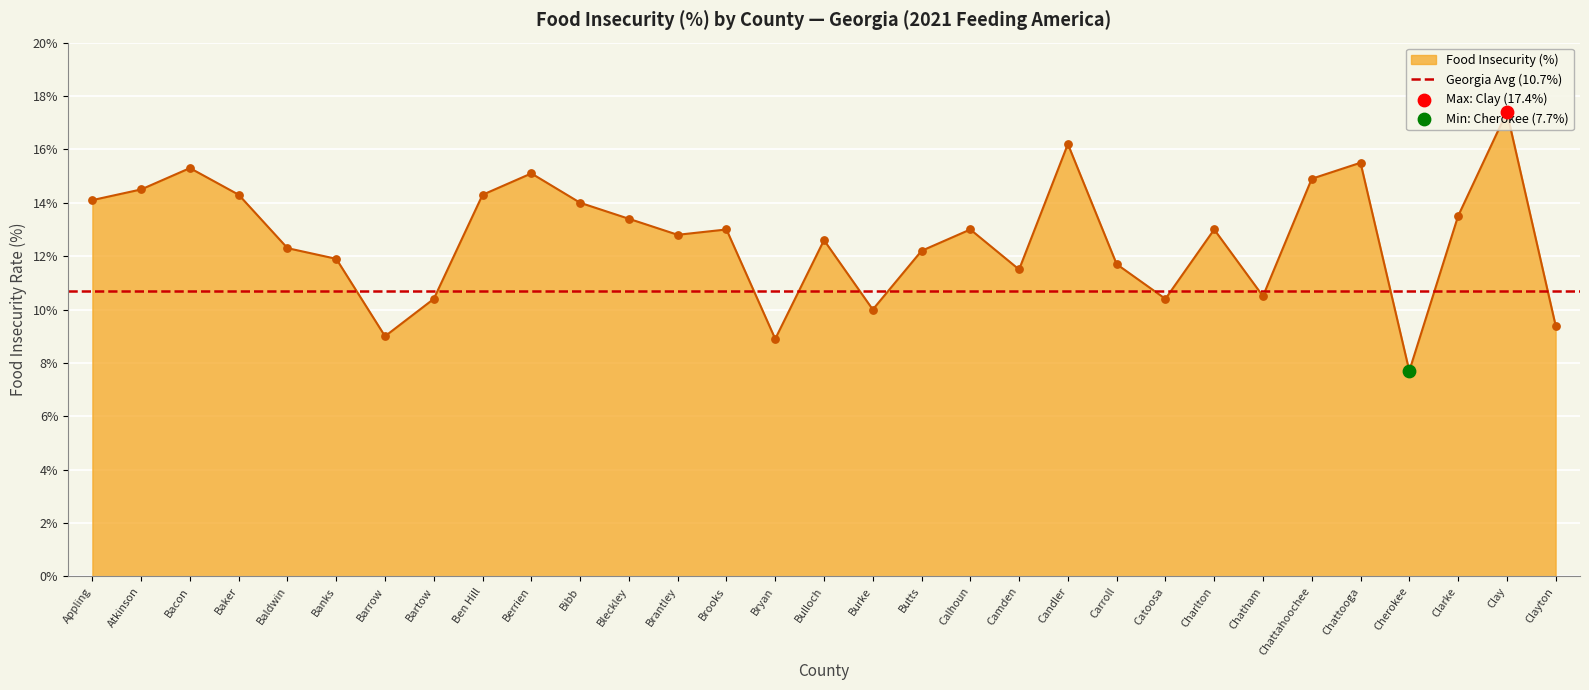

What is the change in value from Brantley to Chattahoochee?

+2.1